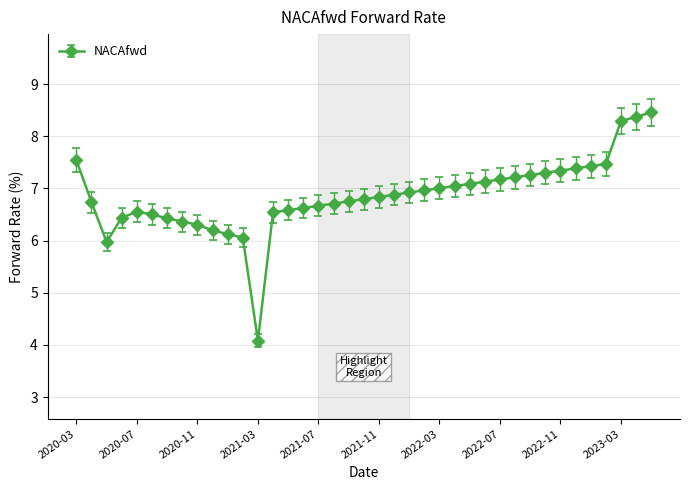

What is the difference between the second highest and minimum values?

4.3